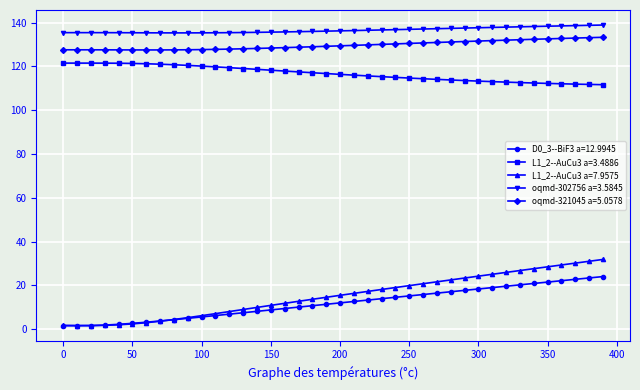

What is the highest value of the D0_3--BiF3 a=12.9945 series?

24.0